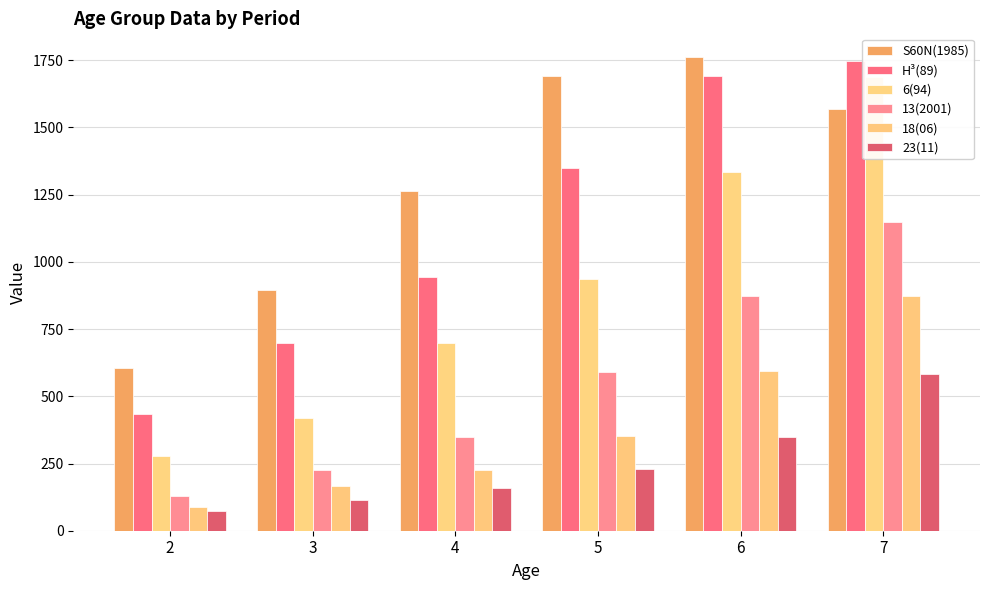

What is the average value of the 6(94) series?

893